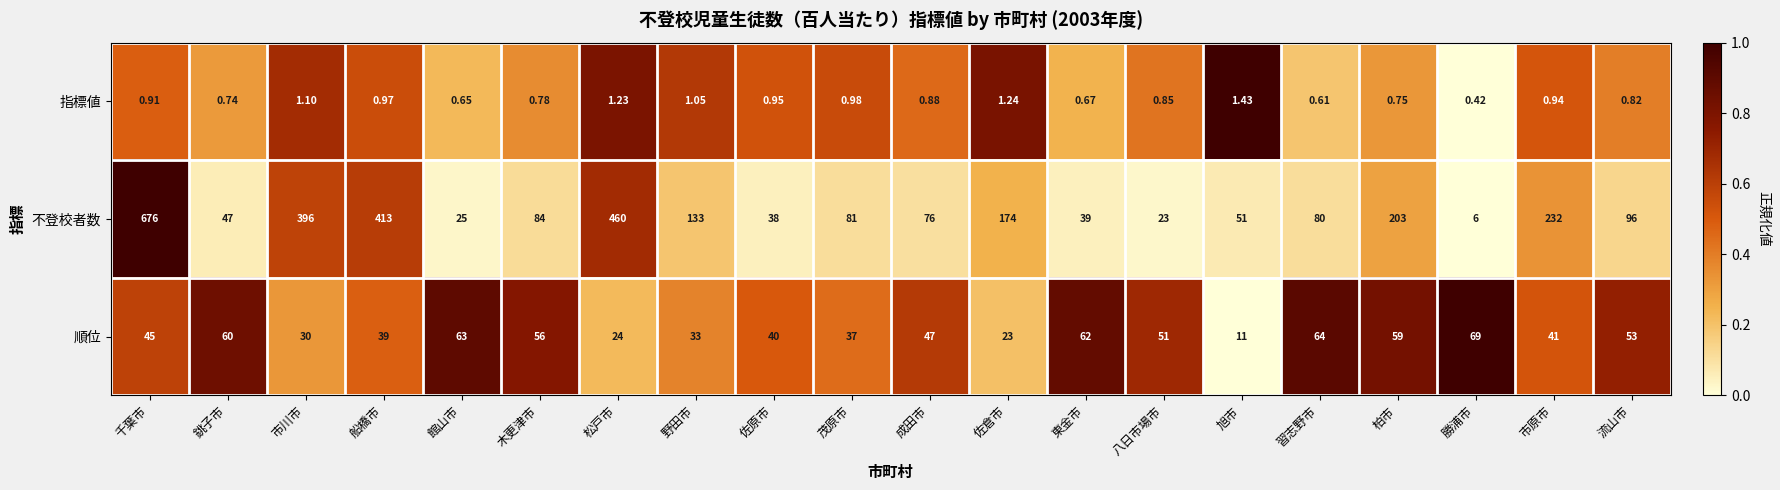

Is the value of 順位 at 流山市 greater than the value of 指標値 at 木更津市?

Yes